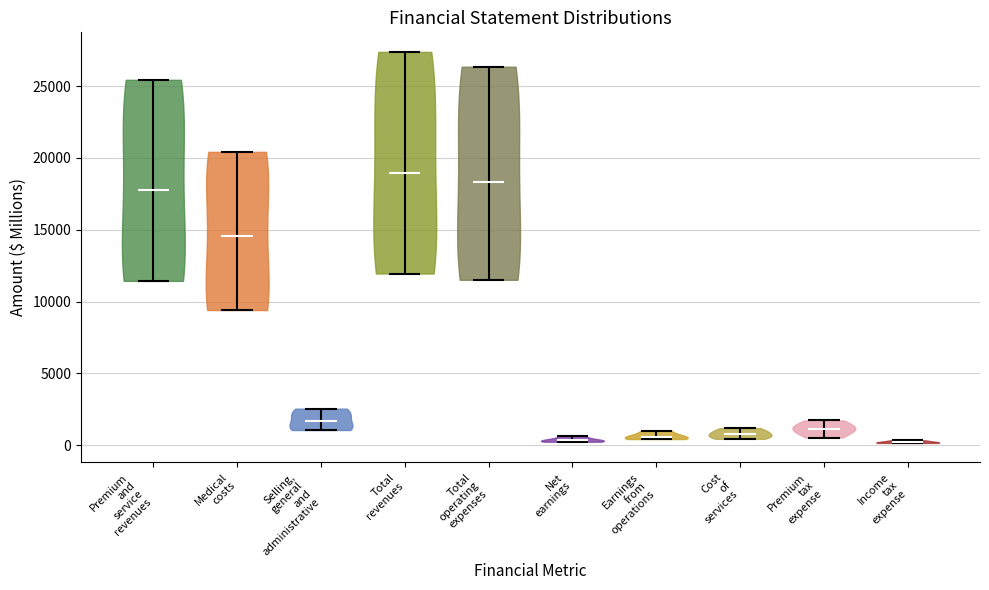

Reading left to right, read every violin against the y-axis: where its median line is, and the lowest and highest points it reaches. The values are not printed on the chart, so give them approximately, as read against the axis.

Premium and service revenues: median line 17500, lowest point 11500, highest point 25500
Medical costs: median line 14500, lowest point 9500, highest point 20500
Selling, general and administrative: median line 1500, lowest point 1000, highest point 2500
Total revenues: median line 19000, lowest point 12000, highest point 27500
Total operating expenses: median line 18500, lowest point 11500, highest point 26500
Net earnings: median line 500, lowest point 500, highest point 500
Earnings from operations: median line 500, lowest point 500, highest point 1000
Cost of services: median line 1000, lowest point 500, highest point 1000
Premium tax expense: median line 1000, lowest point 500, highest point 1500
Income tax expense: median line 0, lowest point 0, highest point 500